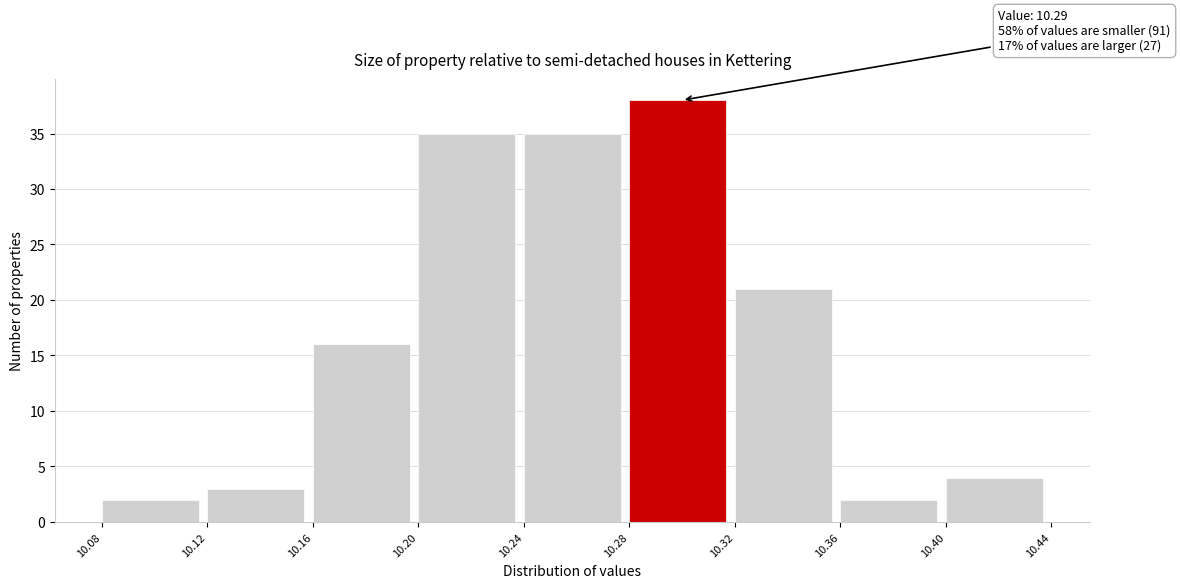

Which range on the x-axis has the tallest bar?

10.28 to 10.32